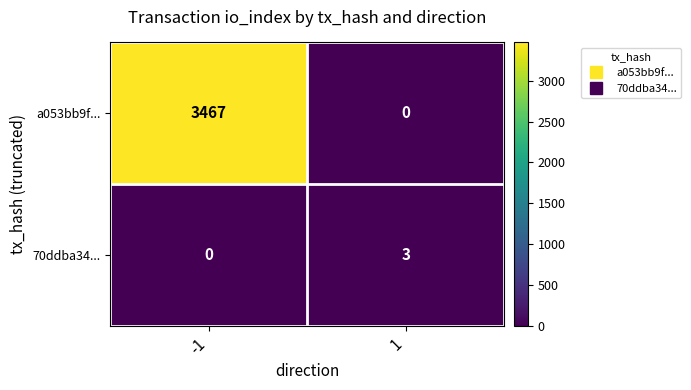

Rank the series at 1 from highest to lowest value.

70ddba34..., a053bb9f...